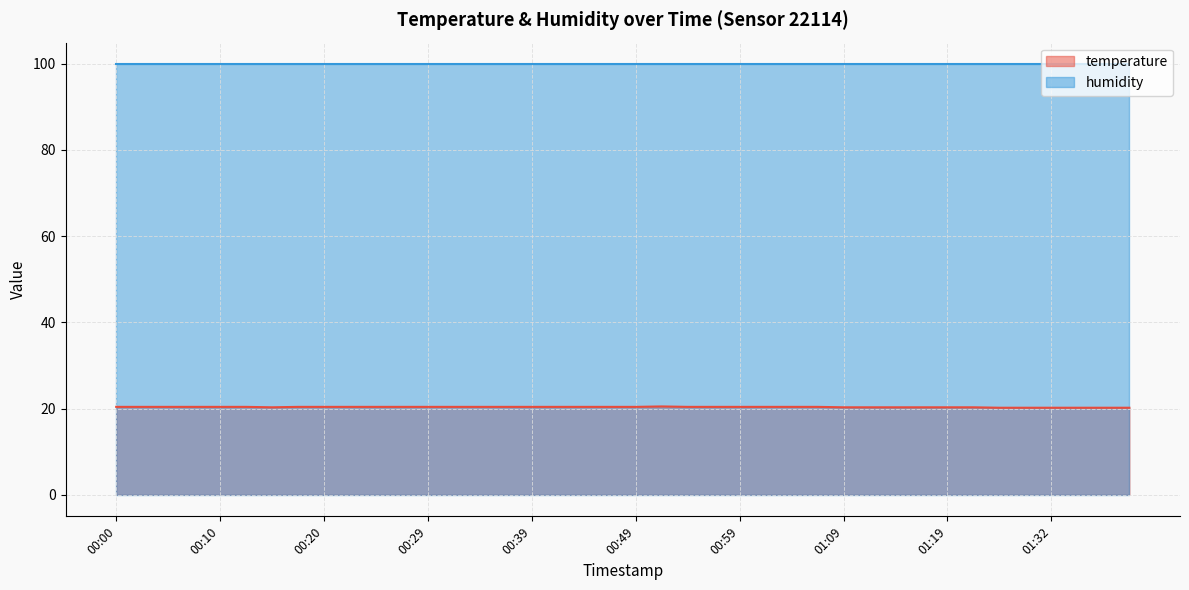

Which has a higher value, 01:07 or 00:34?

01:07